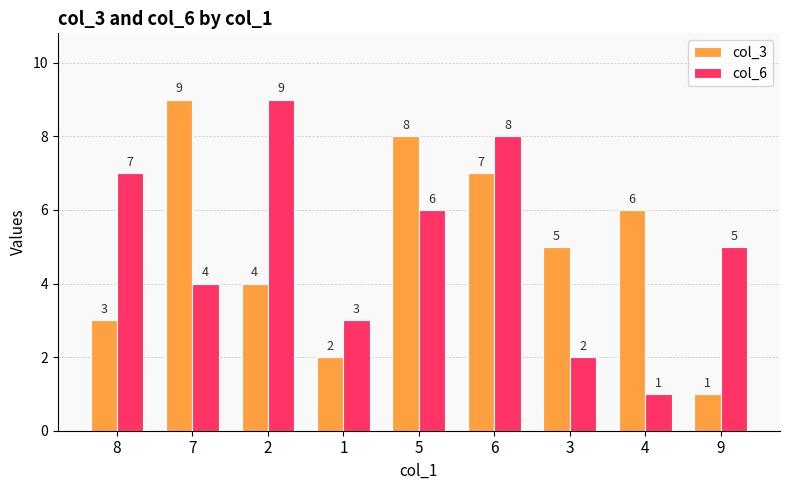

Where does the col_3 series first go above 5?

7